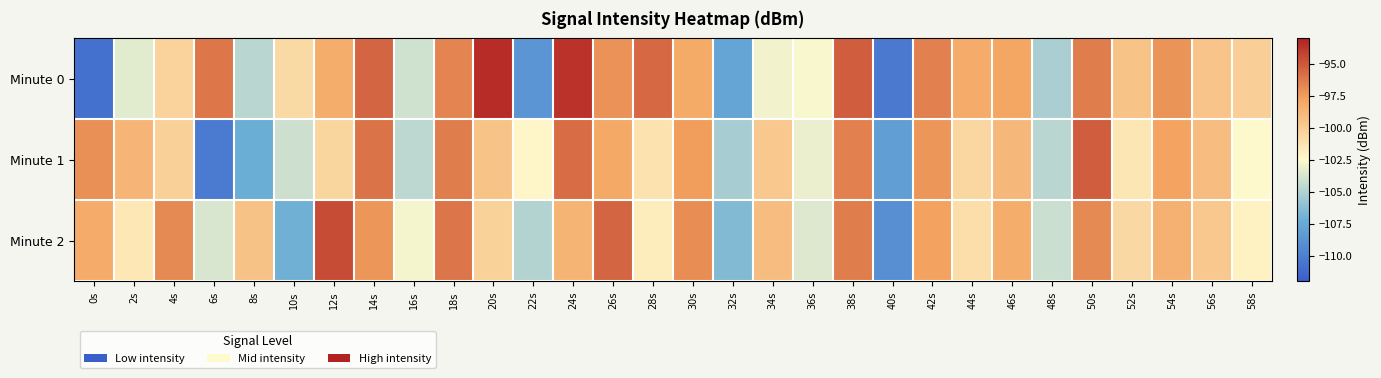

What is the greatest value displayed?

-93.4